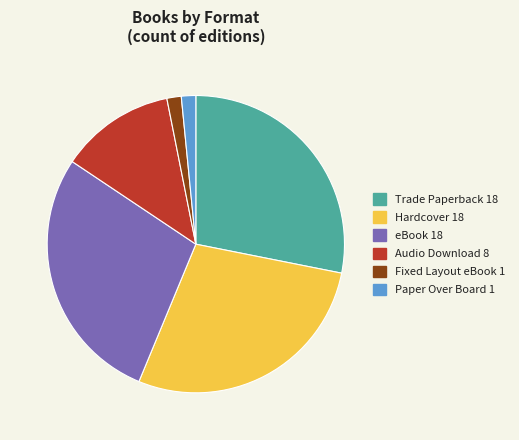

Count the number of slices in the pie.

6